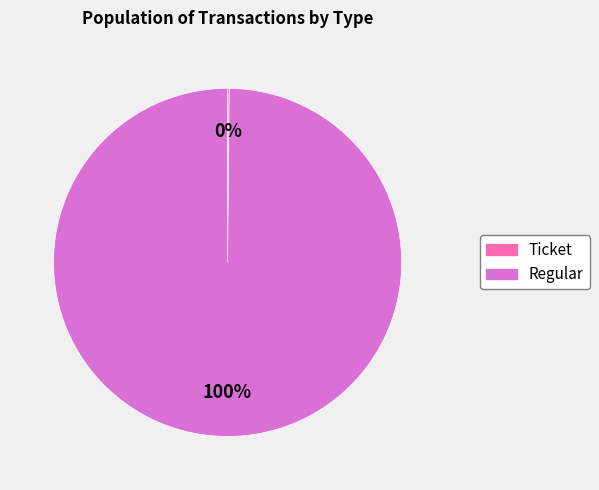

To the nearest percent, what is the average slice percentage?

50%